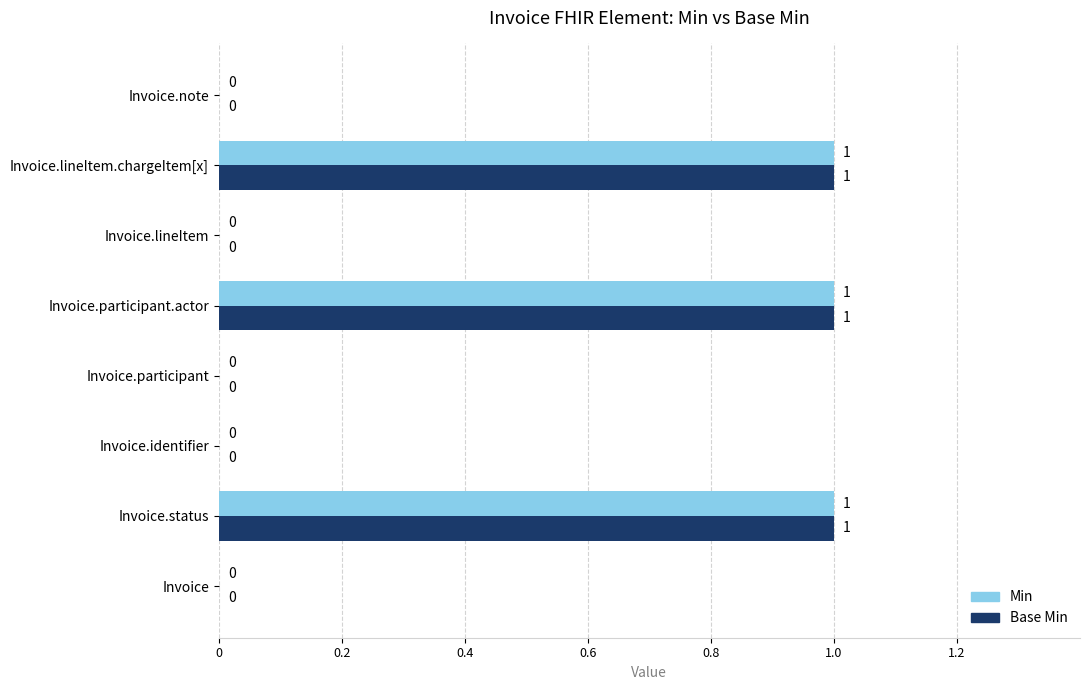

Count the number of categories in the chart.

8